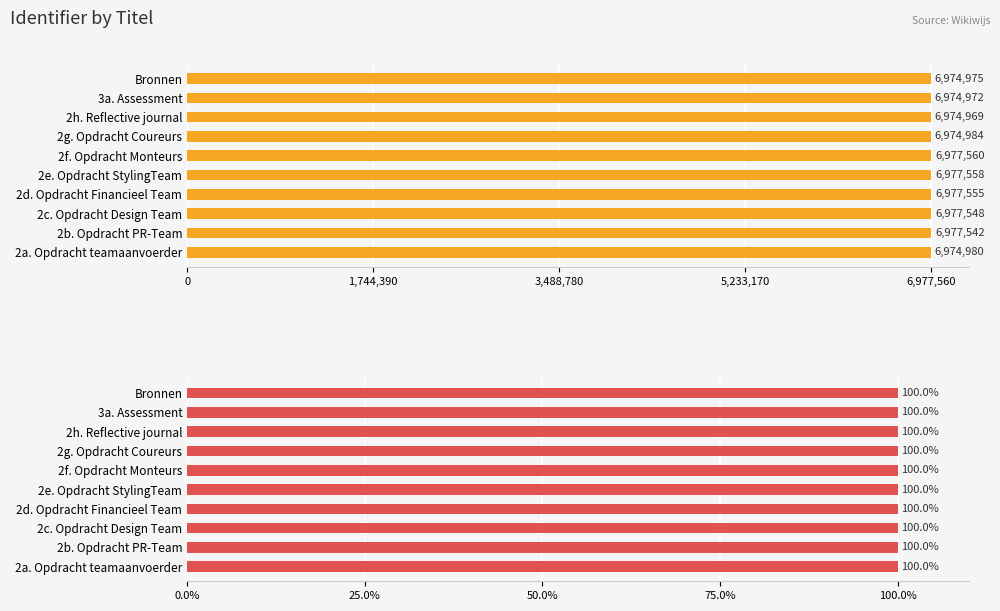

How many data points in Identifier (absolute) are less than 6977542?

5